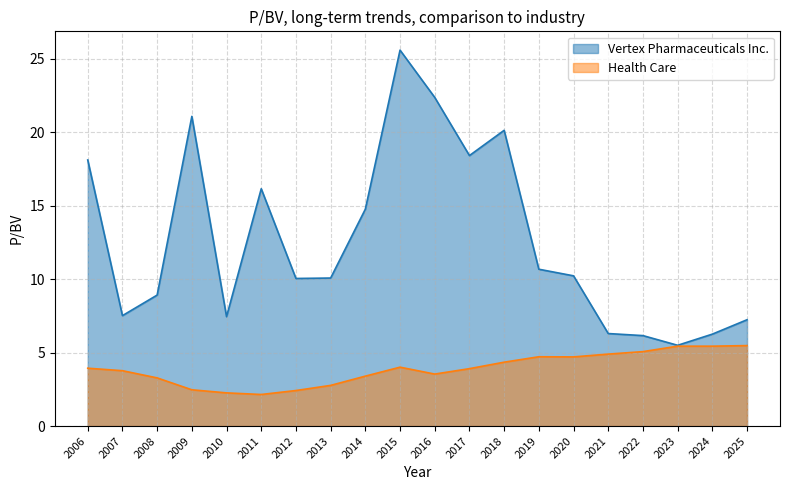

What is the difference between the highest and lowest values at 2018?

15.8